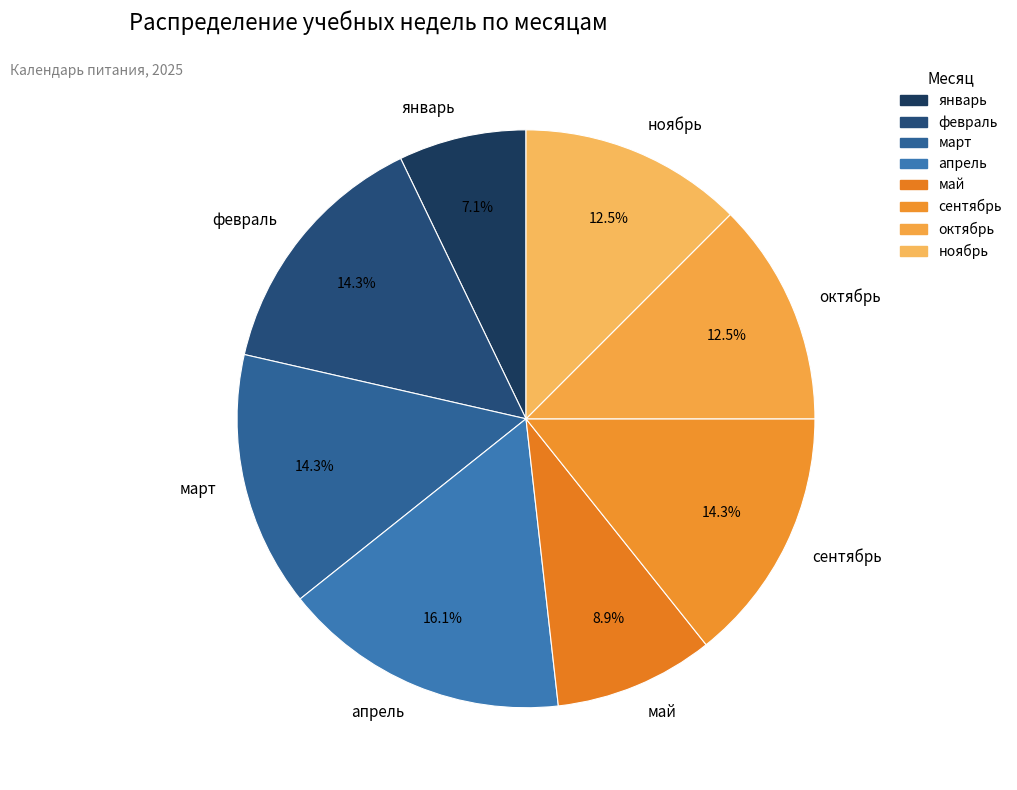

Count the number of slices in the pie.

8